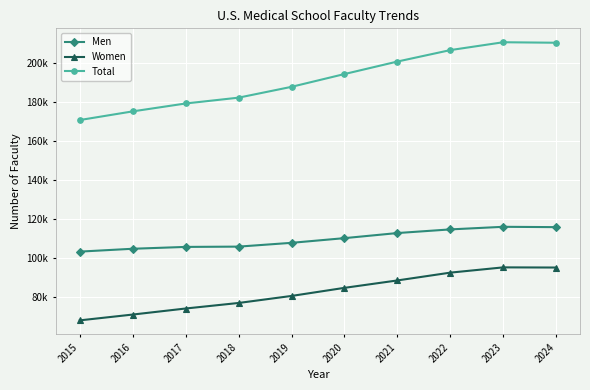

Does the chart have visible grid lines?

Yes